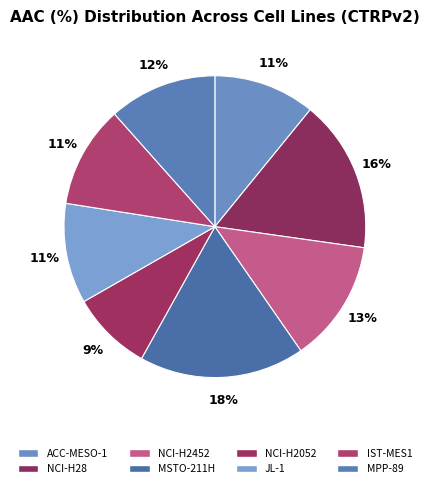

Does any single category account for the majority?

No